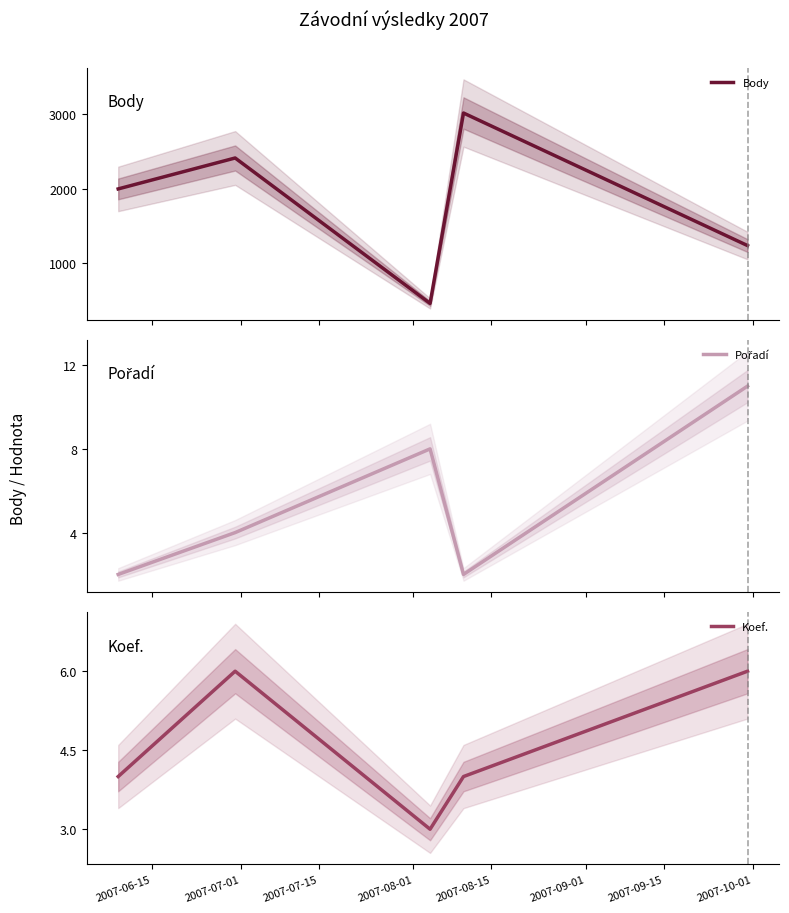

Reading left to right, what are all the values shown in this chart?

Body: 1996	2412	456	3017	1234
Pořadí: 2	4	8	2	11
Koef.: 4	6	3	4	6